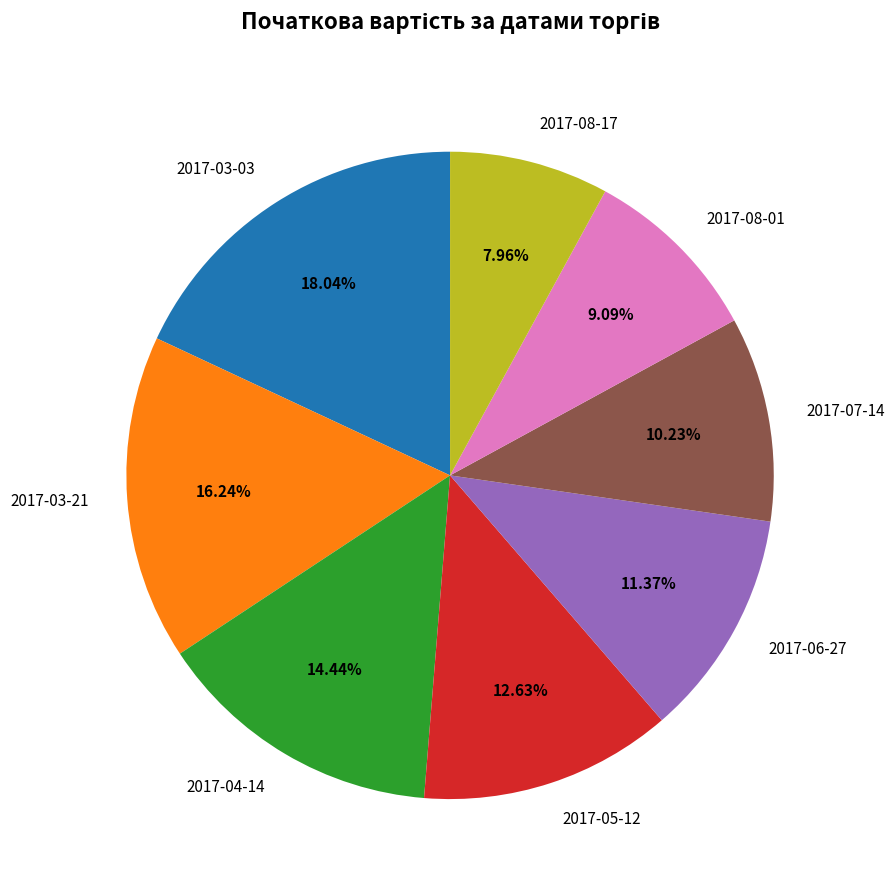

Does any single category account for the majority?

No